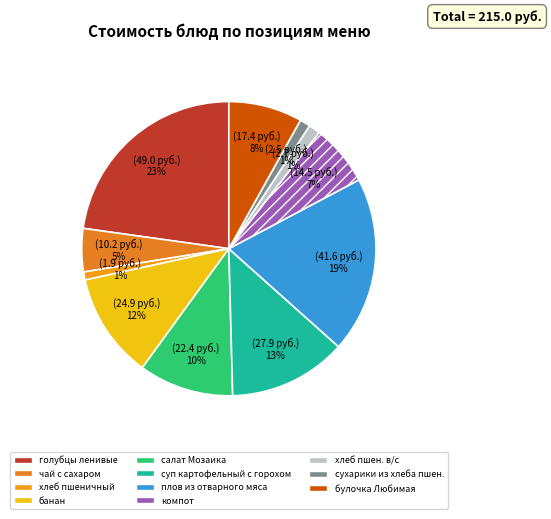

How many slices are in this pie chart?

11